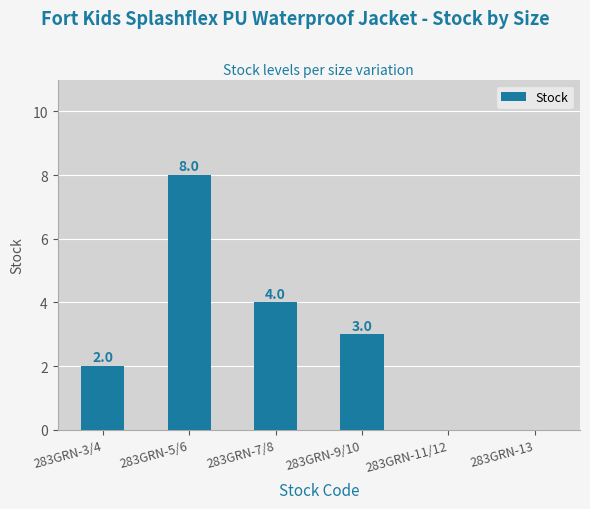

Which has a higher value, 283GRN-7/8 or 283GRN-3/4?

283GRN-7/8